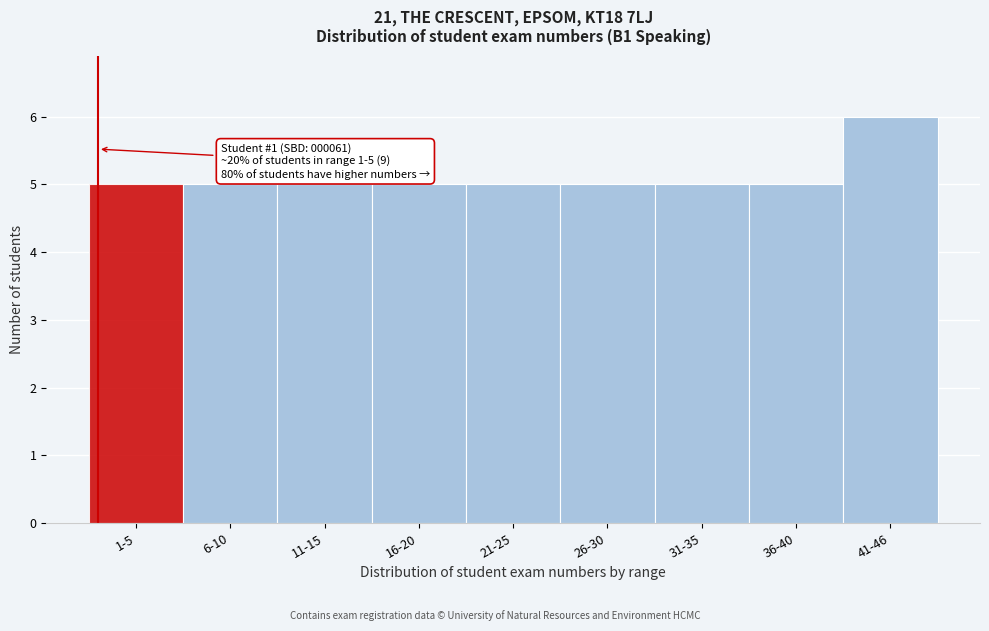

Reading right to left, extract all data points from this chart.

41-46=6	36-40=5	31-35=5	26-30=5	21-25=5	16-20=5	11-15=5	6-10=5	1-5=5